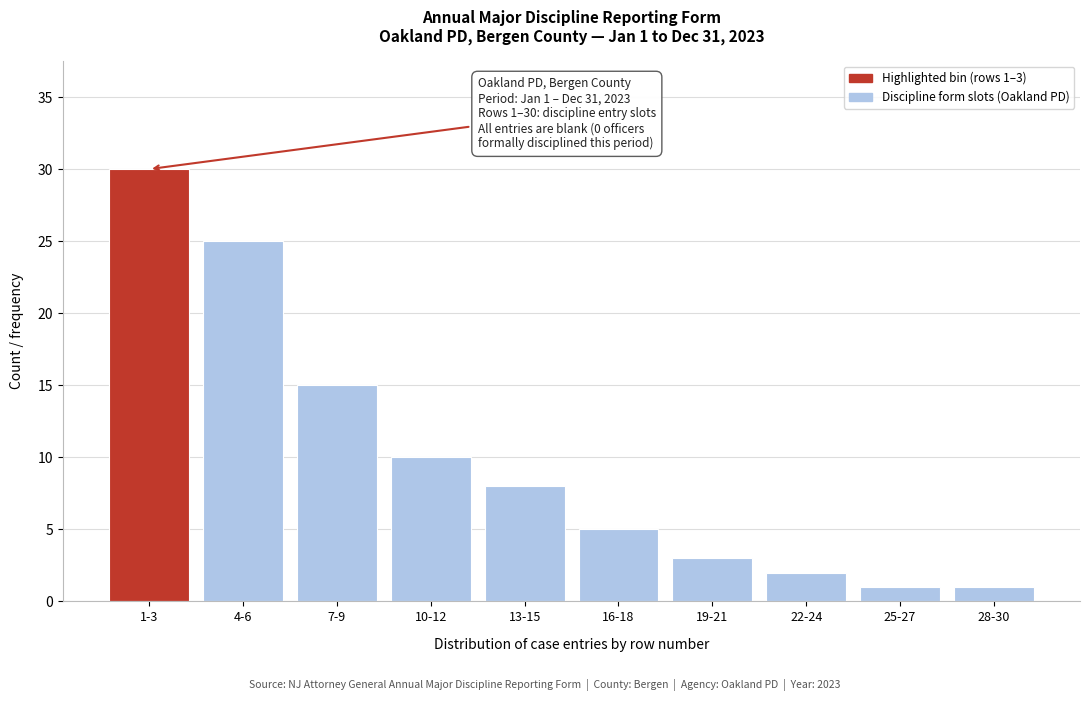

Reading left to right, list all the values displayed in this chart.

30	25	15	10	8	5	3	2	1	1